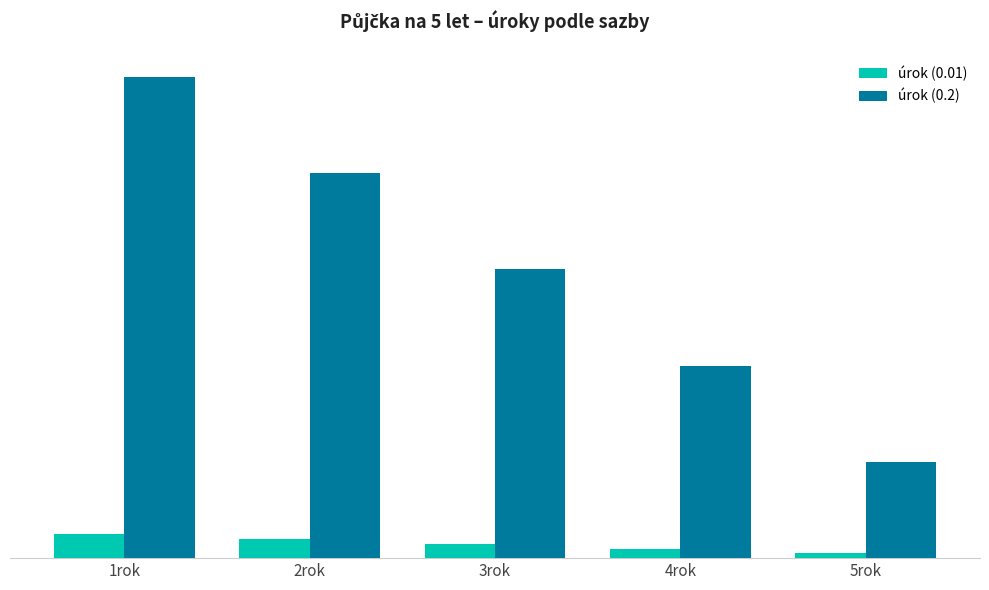

What are all the series names shown in the legend?

úrok (0.01), úrok (0.2)